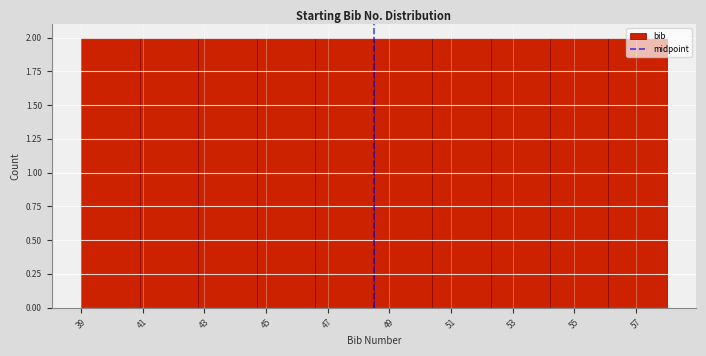

How tall is the bar that spans 42.8 to 44.7 on the x-axis? Neither the bar edges nor the heights are printed on the chart, so give them approximately, as read against the axes.

2